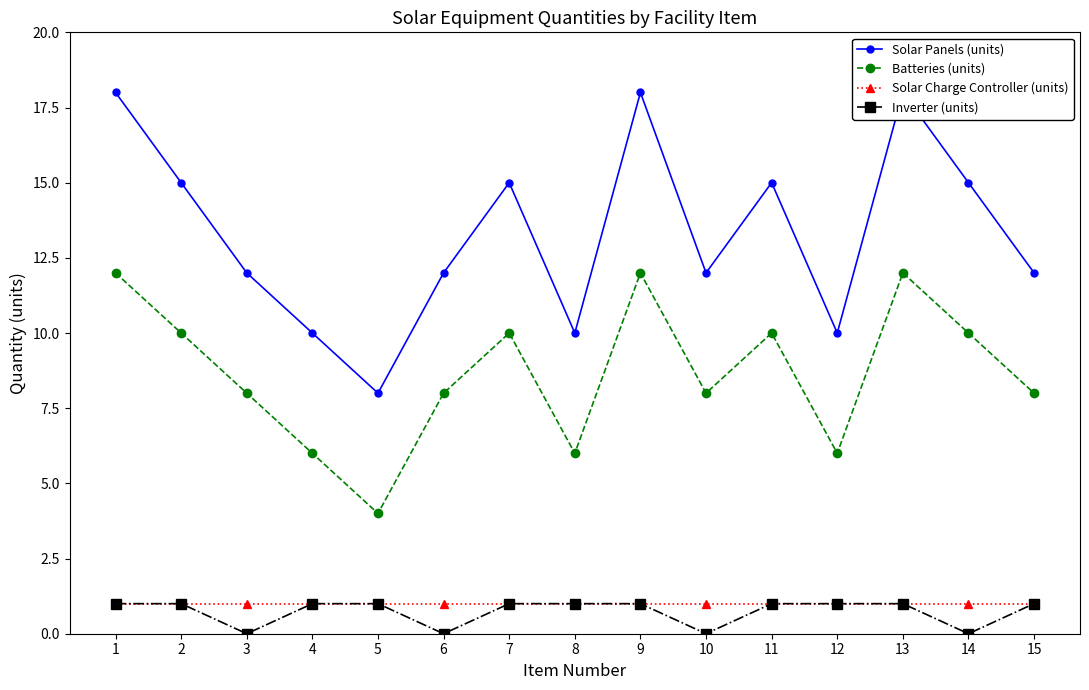

True or false: Inverter (units) and Batteries (units) intersect in this chart.

False